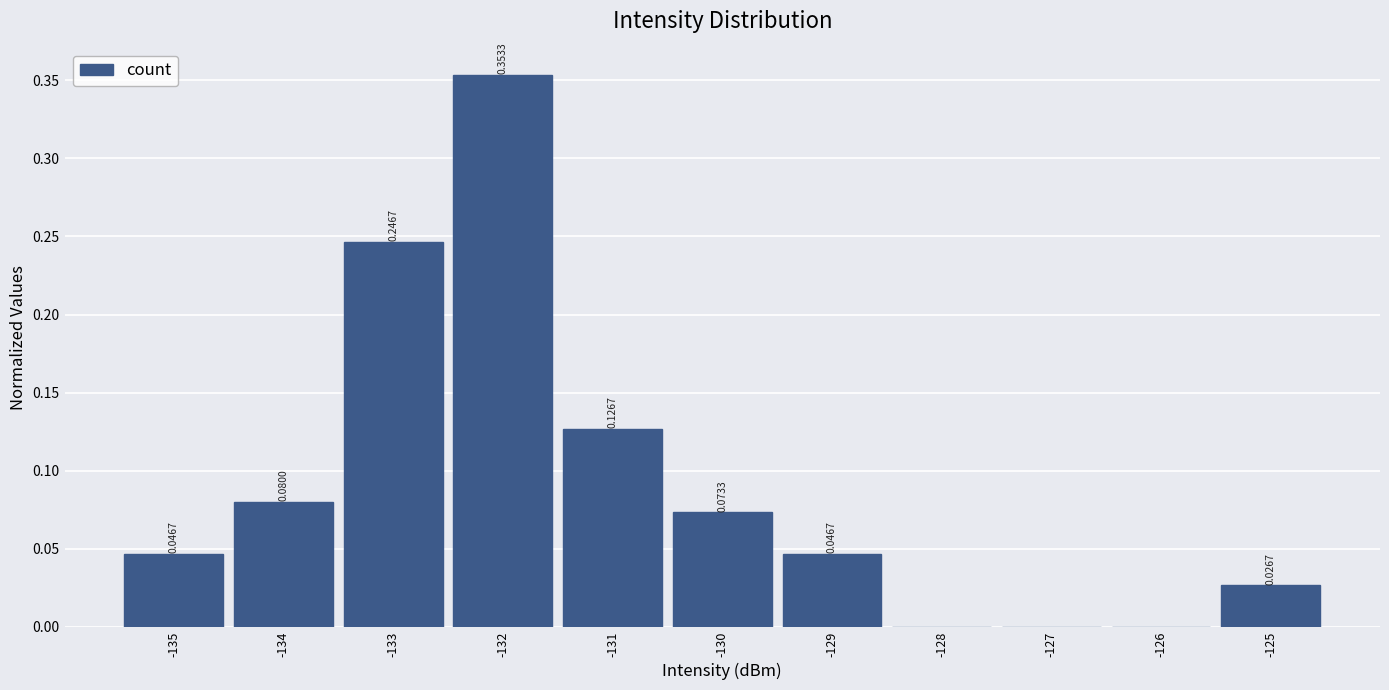

What is the sum of all values?

1.0